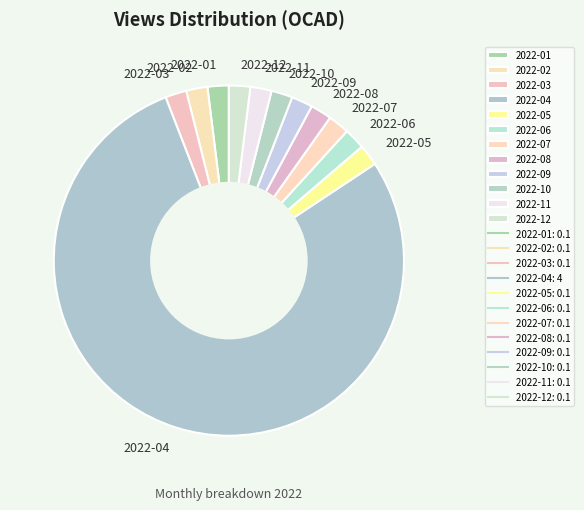

How many segments does this pie chart have?

12